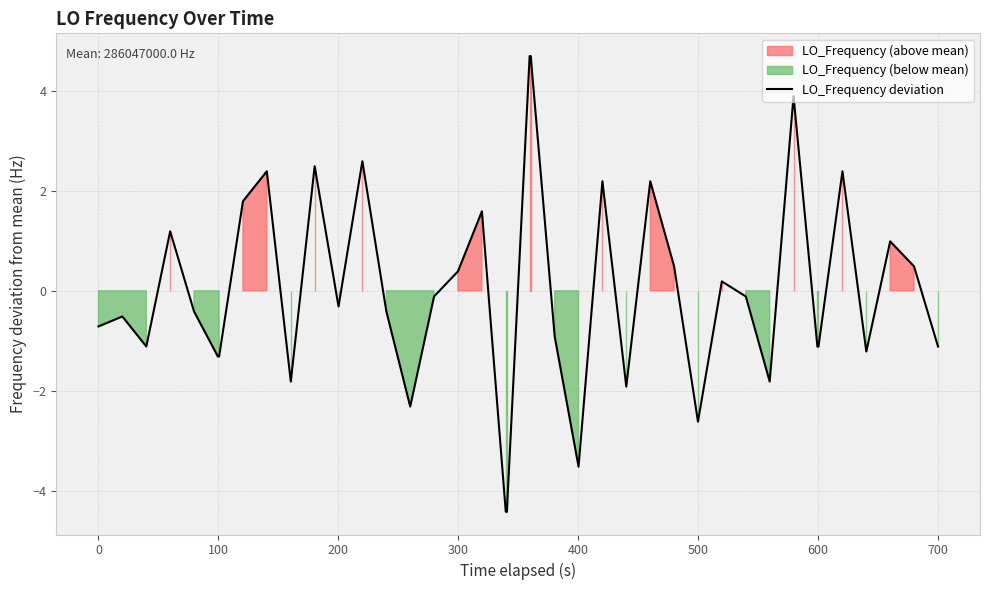

What is the smallest value displayed?

-4.4